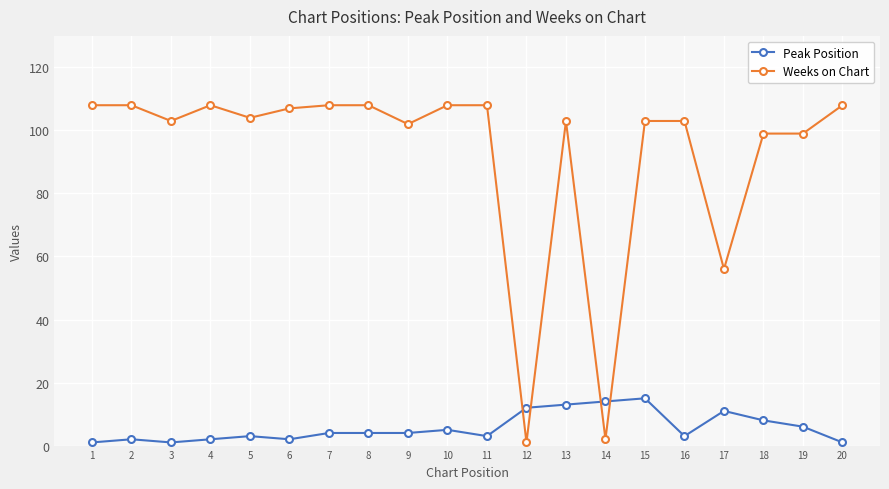

What is the approximate value of Weeks on Chart at 13, to the nearest 50?

100